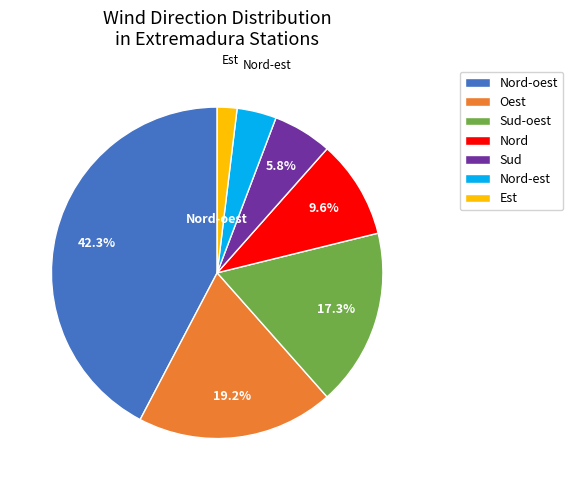

How many segments does this pie chart have?

7